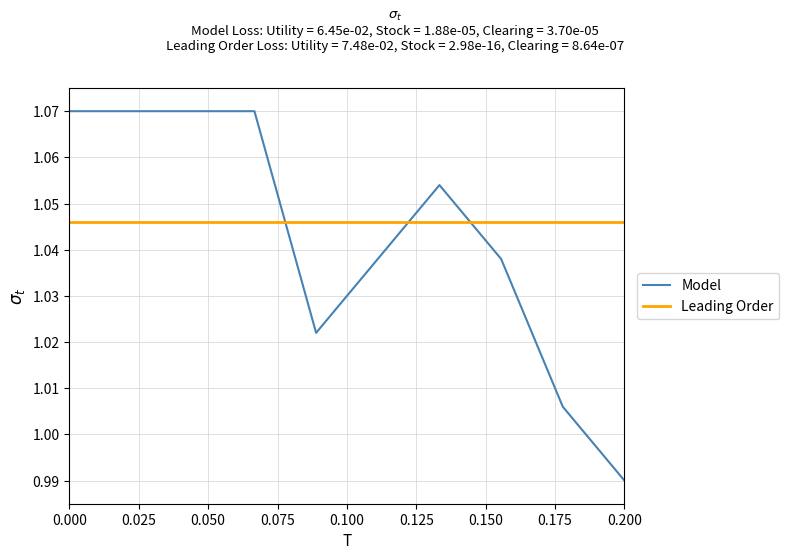

What are all the series names shown in the legend?

Model, Leading Order